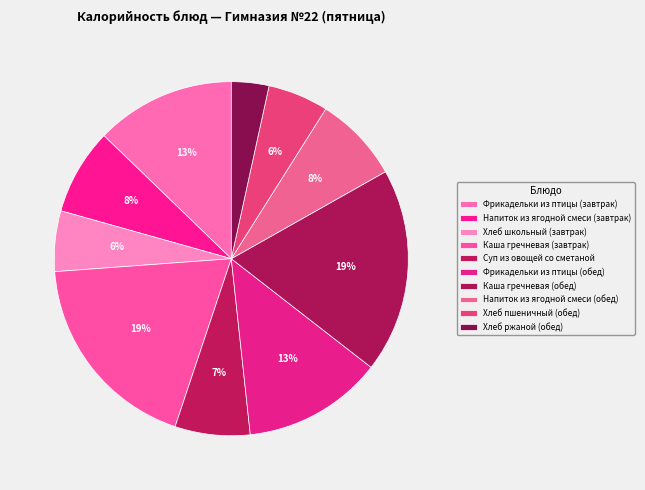

To the nearest percent, what is the difference between the largest and smallest slice percentages?

15%